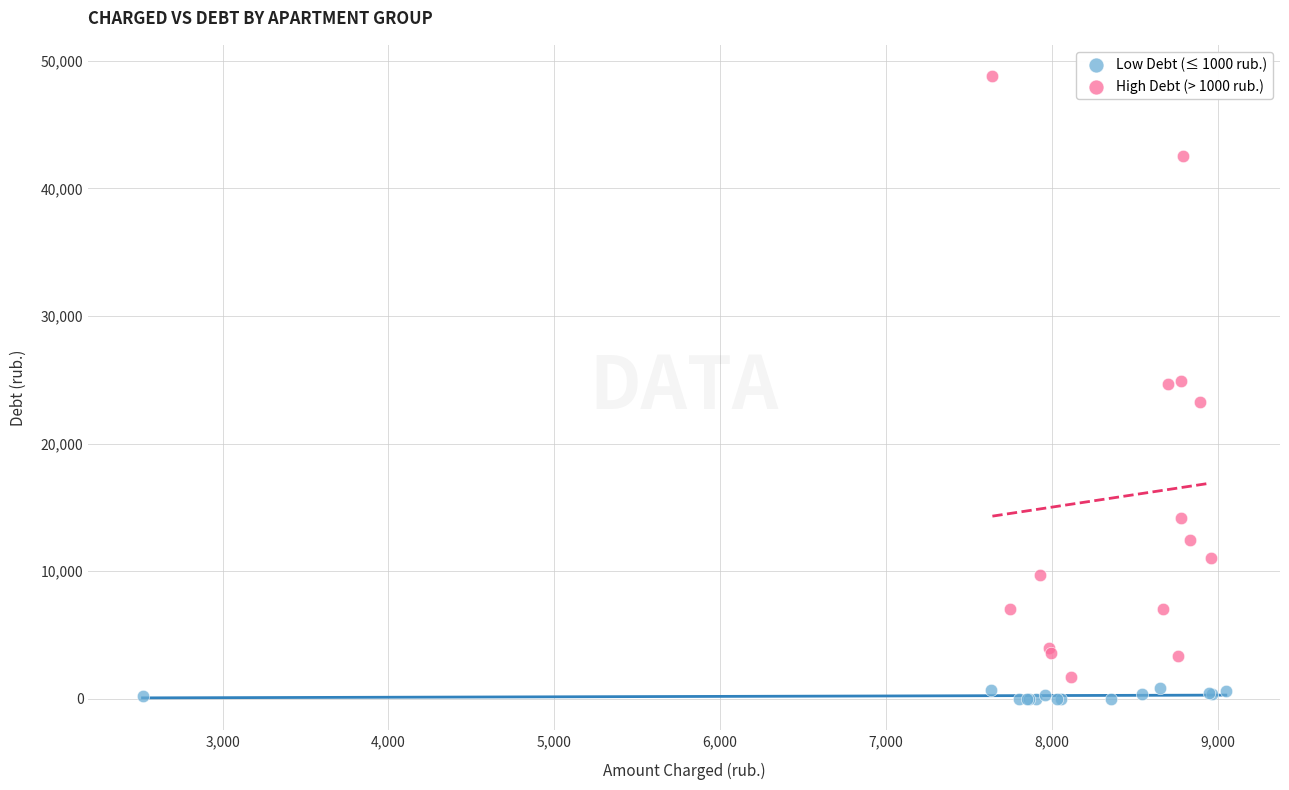

Which series has the largest Y range (max minus min)?

High Debt (> 1000 rub.)